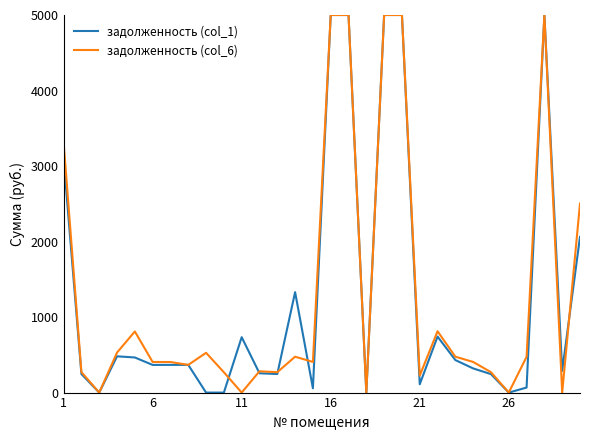

What is the highest value of the задолженность (col_6) series?

5000.0